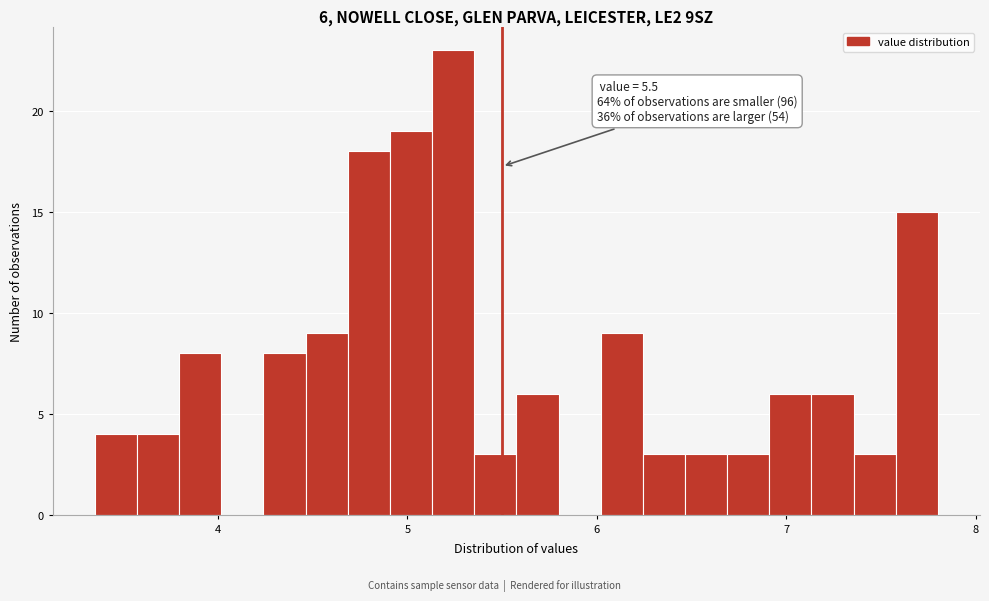

Read against the x-axis, roughly where is the centre of the tallest bar?

5.2